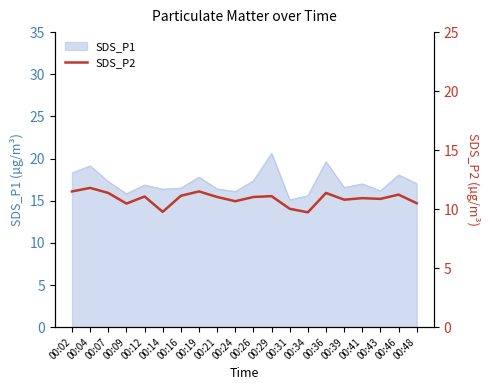

What is the minimum value shown in the chart?

9.7